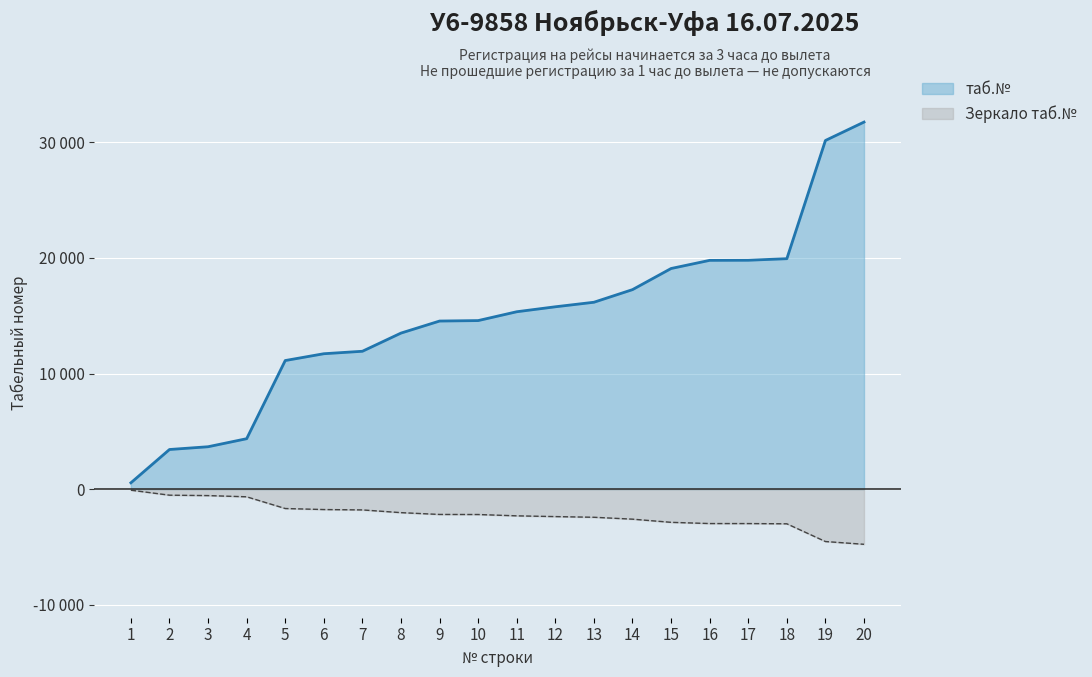

Reading right to left, extract all data points from this chart.

31742	30151	19930	19797	19788	19082	17256	16165	15773	15344	14580	14540	13499	11927	11714	11125	4368	3673	3434	555